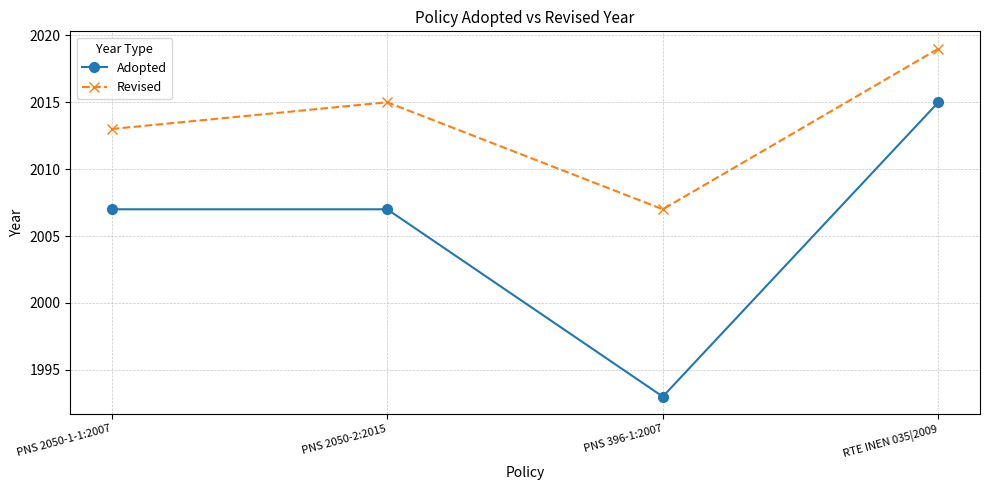

Which series has the largest total across all categories?

Revised